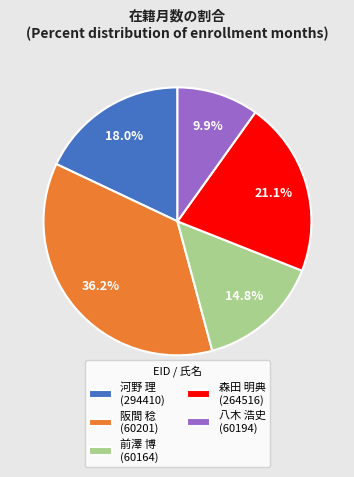

Rank the categories by value from highest to lowest.

阪間 稔 (60201), 森田 明典 (264516), 河野 理 (294410), 前澤 博 (60164), 八木 浩史 (60194)